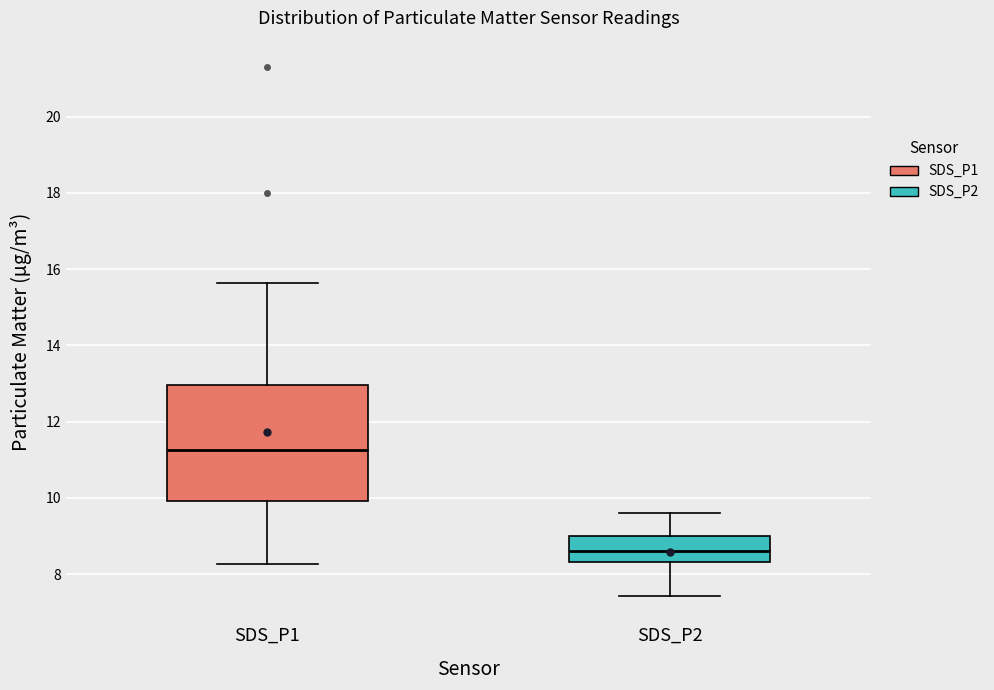

Reading left to right, transcribe this box plot: for each box, give where its median line is, the range the box spans, and where its two whiskers end, as read against the y-axis. The values are not printed on the chart, so give them approximately, as read against the axis.

SDS_P1: median 11.2, box 10.0 to 13.0, whiskers 8.2 to 15.6
SDS_P2: median 8.6, box 8.4 to 9.0, whiskers 7.4 to 9.6